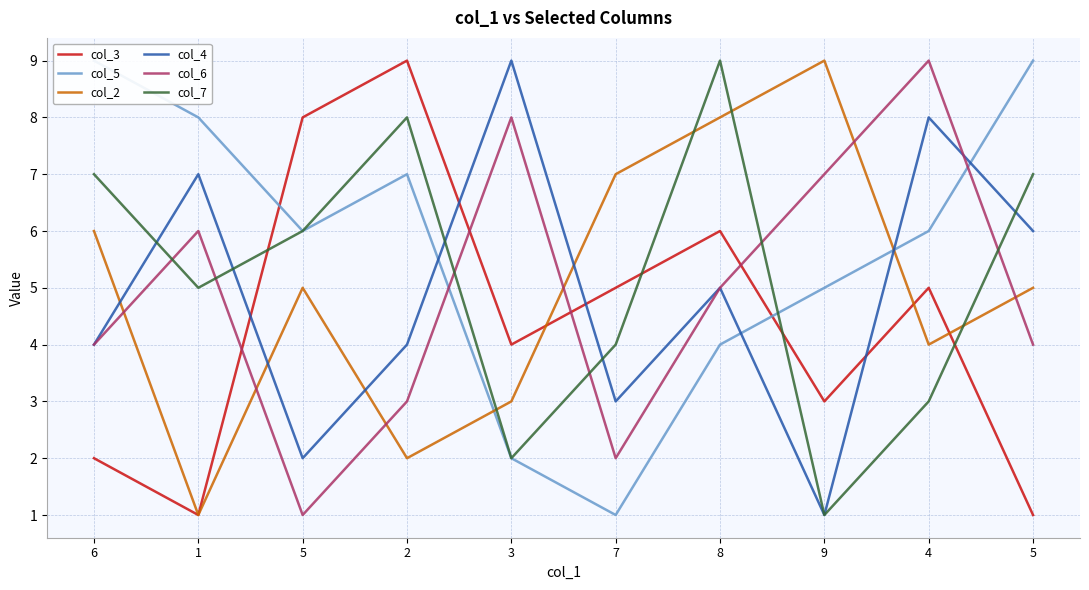

At which label does col_3 first exceed 5?

5